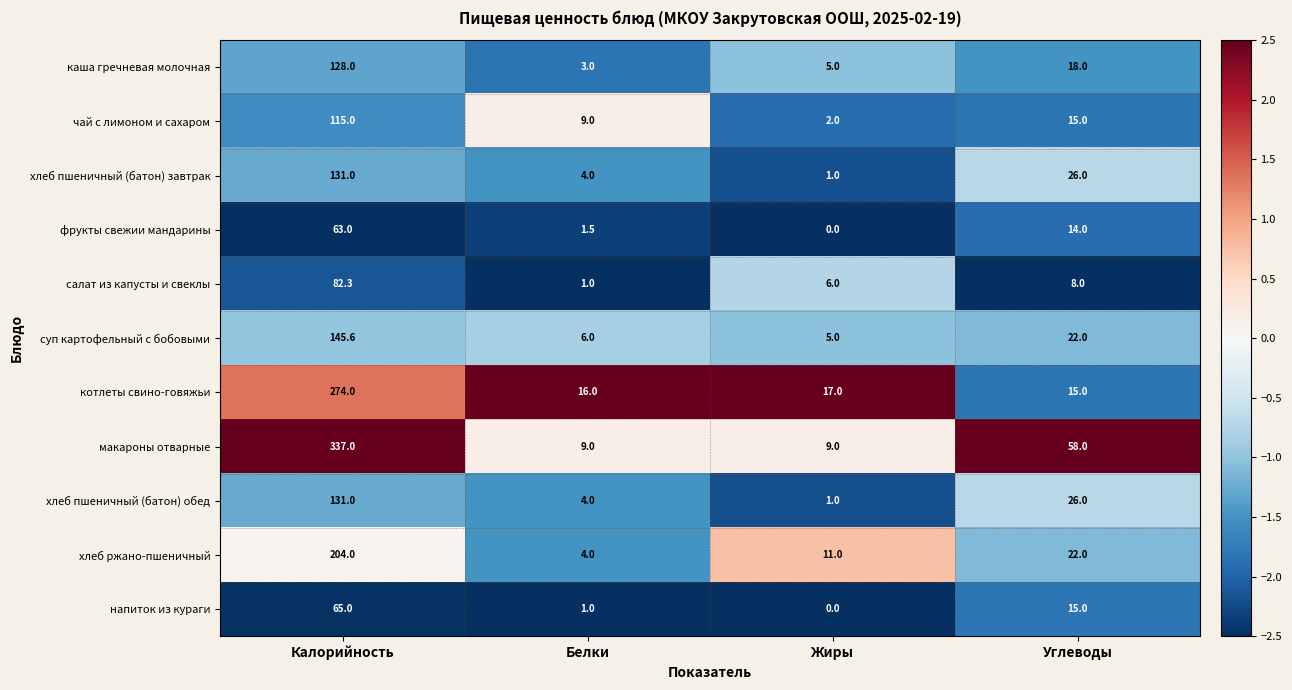

Which series has the largest range (max minus min)?

макароны отварные